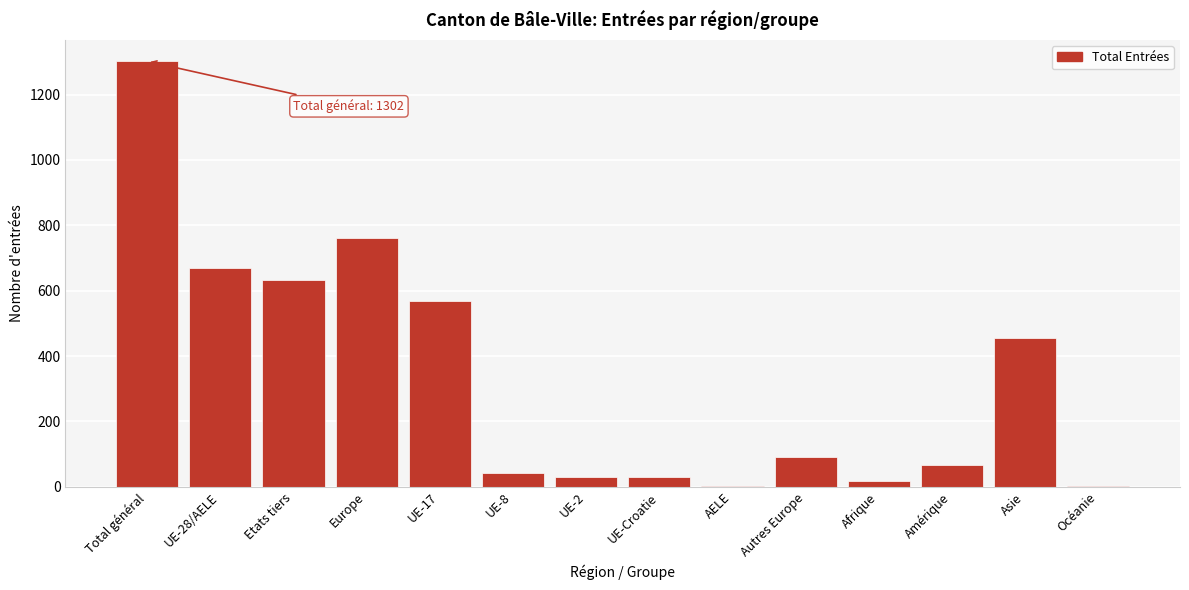

Which has a higher value, Etats tiers or Afrique?

Etats tiers